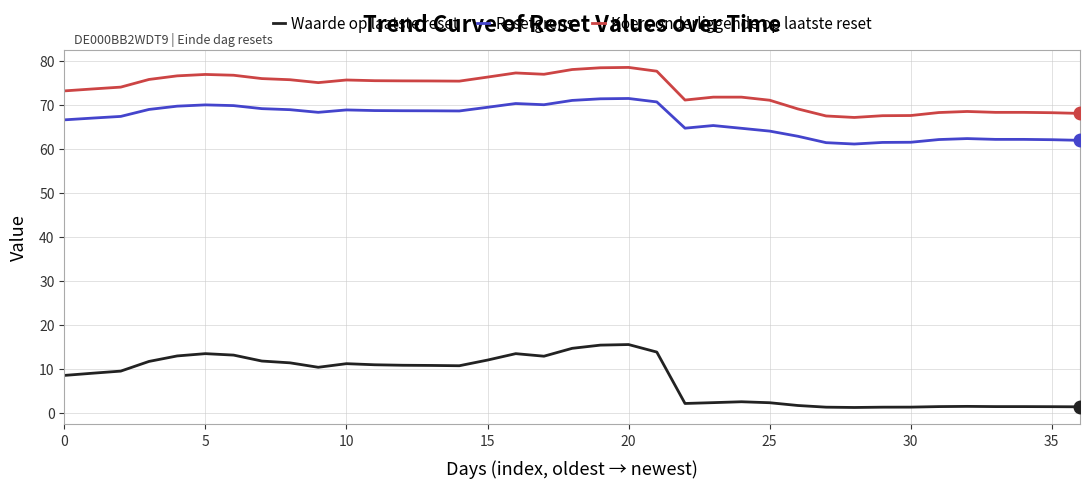

True or false: Koers onderliggende op laatste reset and Resetgrens cross at least once.

False